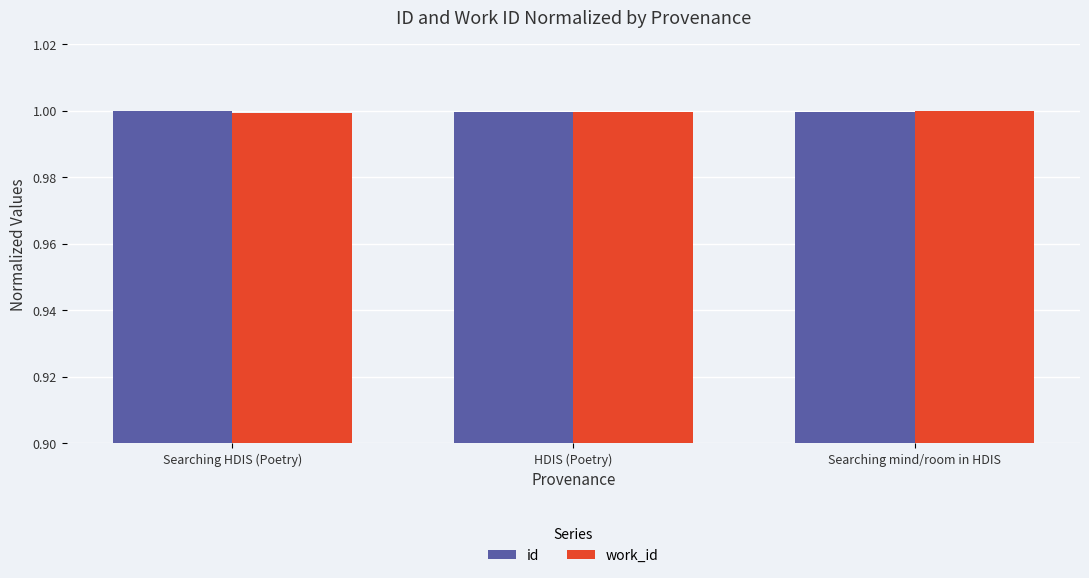

What value does the id series have at Searching mind/room in HDIS?

1.0